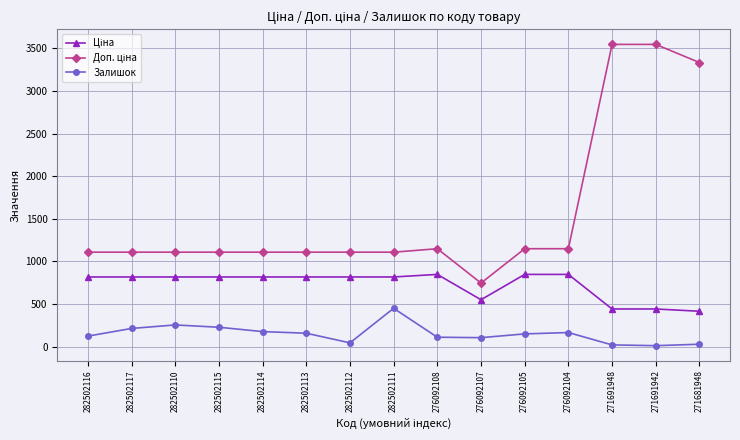

What is the sum of all Залишок values?

2261.0